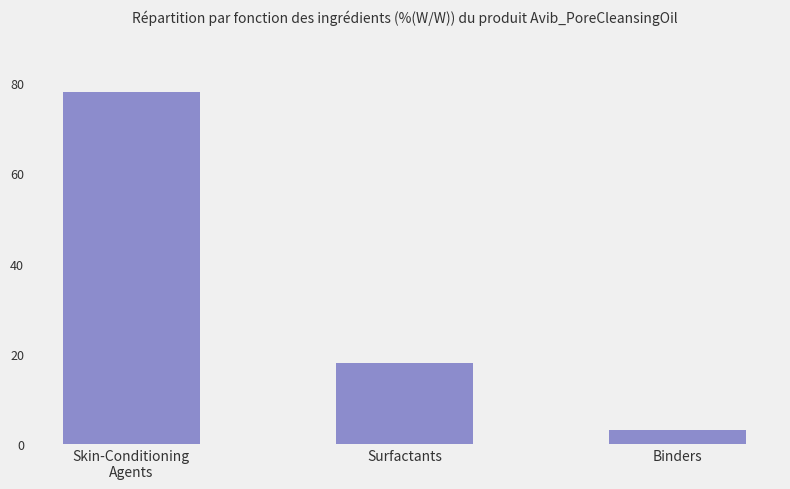

At which category does the chart reach its minimum across all series?

Binders